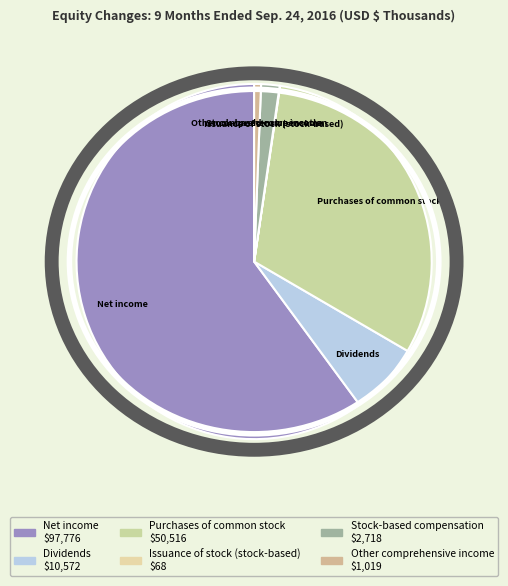

To the nearest percent, what is the combined percentage of Net income and Purchases of common stock?

91%